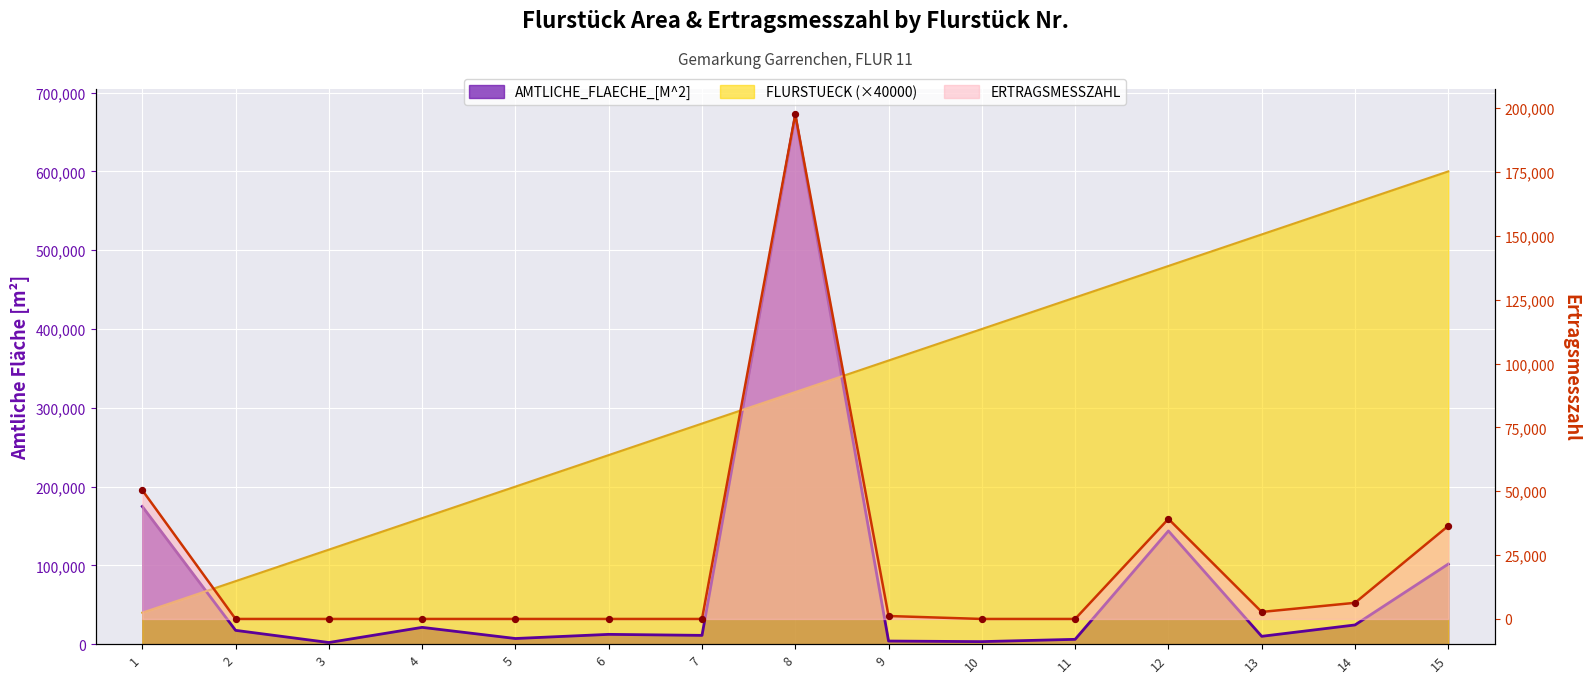

Which series contains the highest Y value?

AMTLICHE_FLAECHE_[M^2]